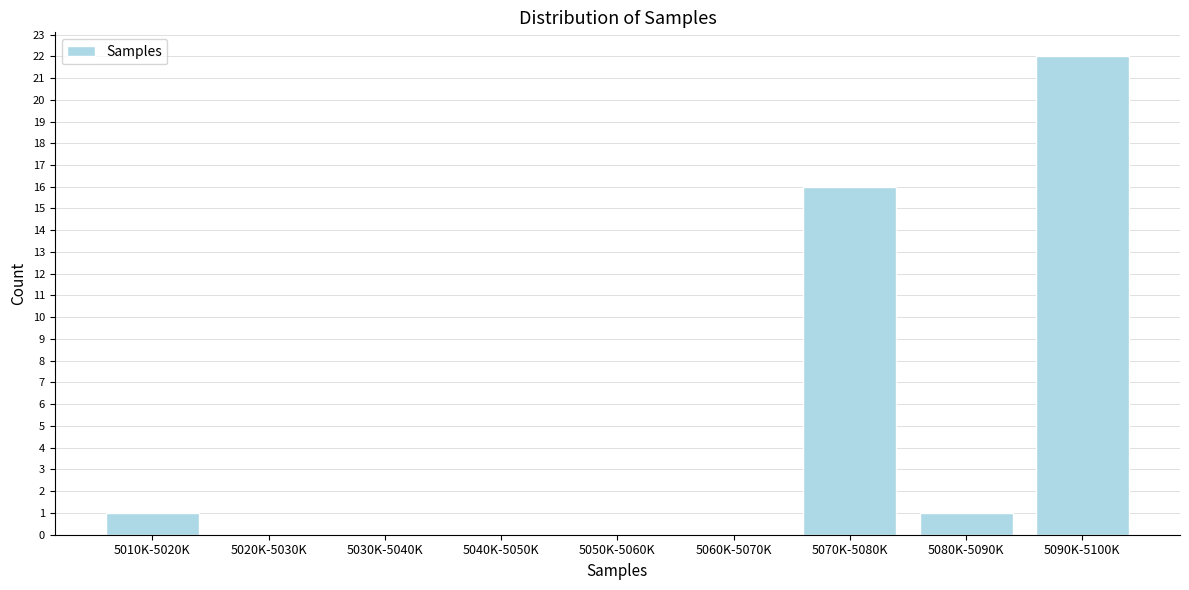

Reading left to right, extract all data points from this chart.

5010K-5020K=1	5020K-5030K=0	5030K-5040K=0	5040K-5050K=0	5050K-5060K=0	5060K-5070K=0	5070K-5080K=16	5080K-5090K=1	5090K-5100K=22